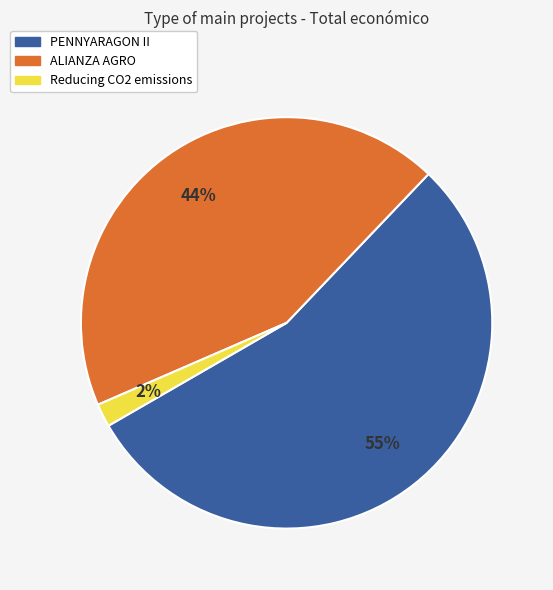

What is the majority slice?

PENNYARAGON II